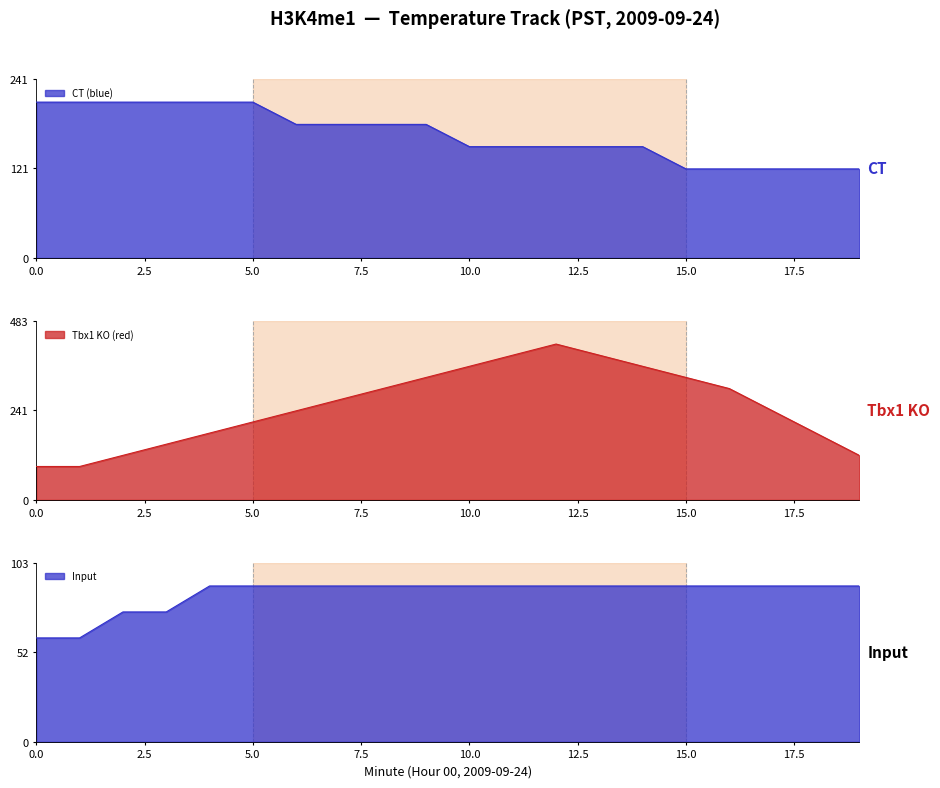

The value of Input at 18 is 90.0. True or false?

True